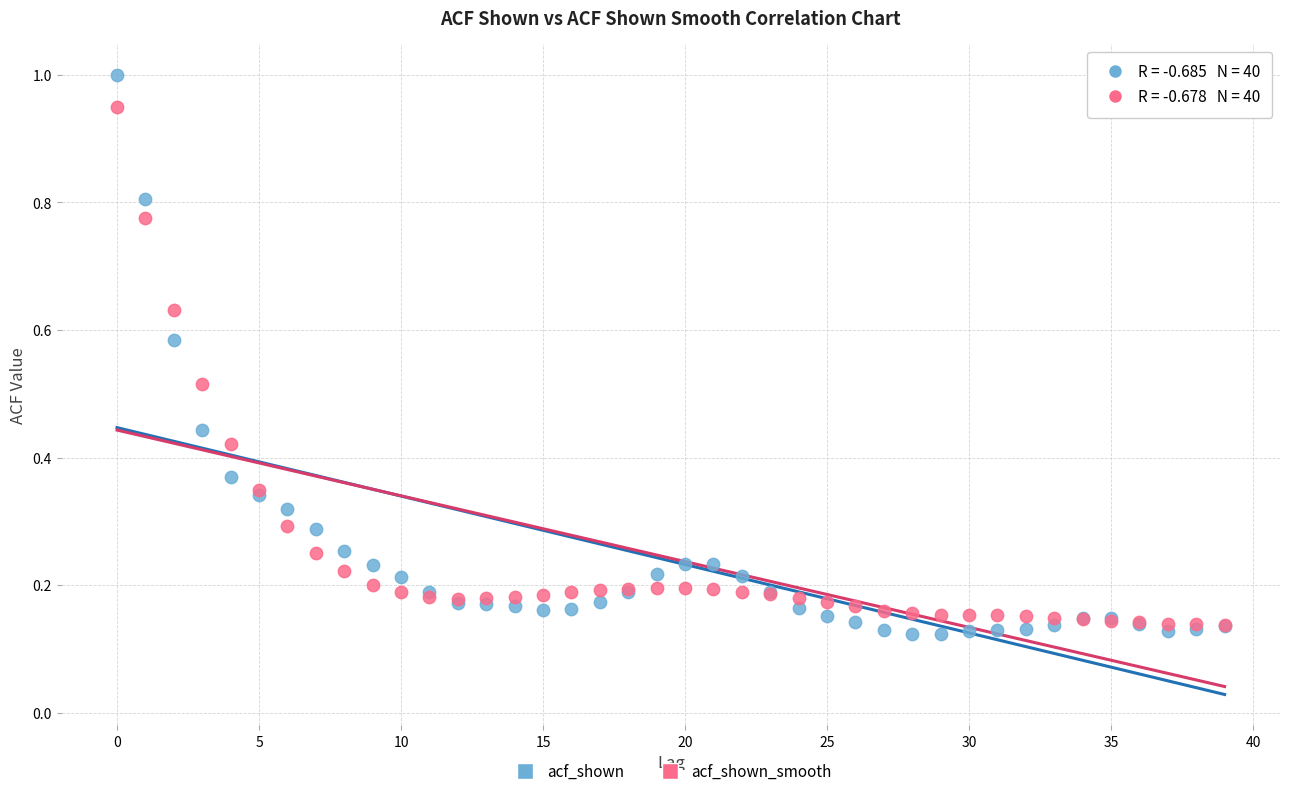

Which series reaches the maximum Y coordinate?

acf_shown